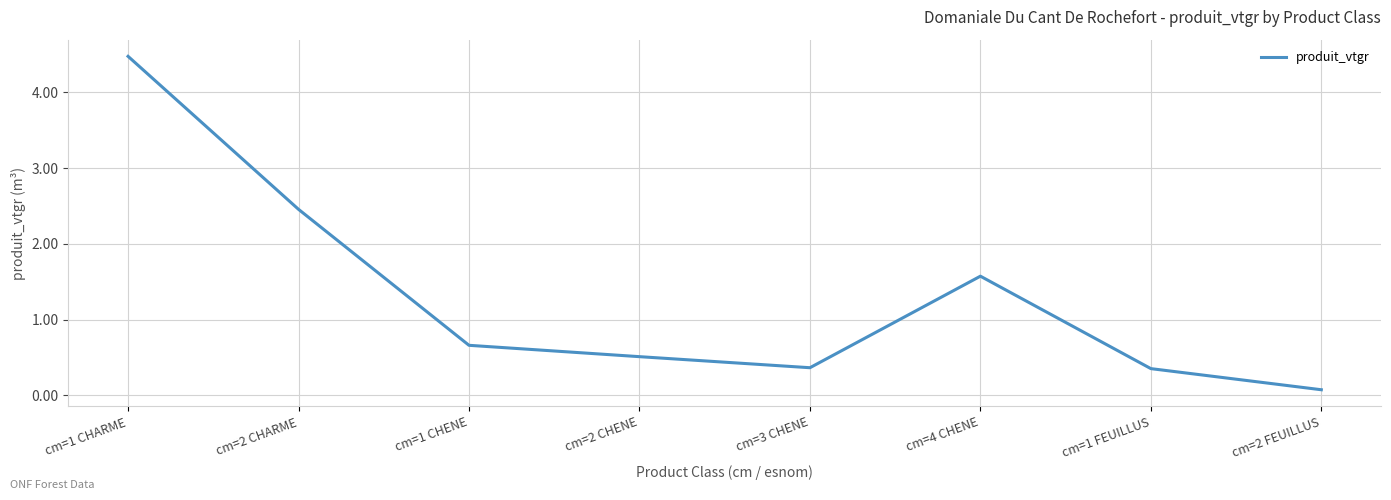

Reading right to left, transcribe all the data shown in this chart.

cm=2 FEUILLUS=0.1	cm=1 FEUILLUS=0.4	cm=4 CHENE=1.6	cm=3 CHENE=0.4	cm=2 CHENE=0.5	cm=1 CHENE=0.7	cm=2 CHARME=2.5	cm=1 CHARME=4.5